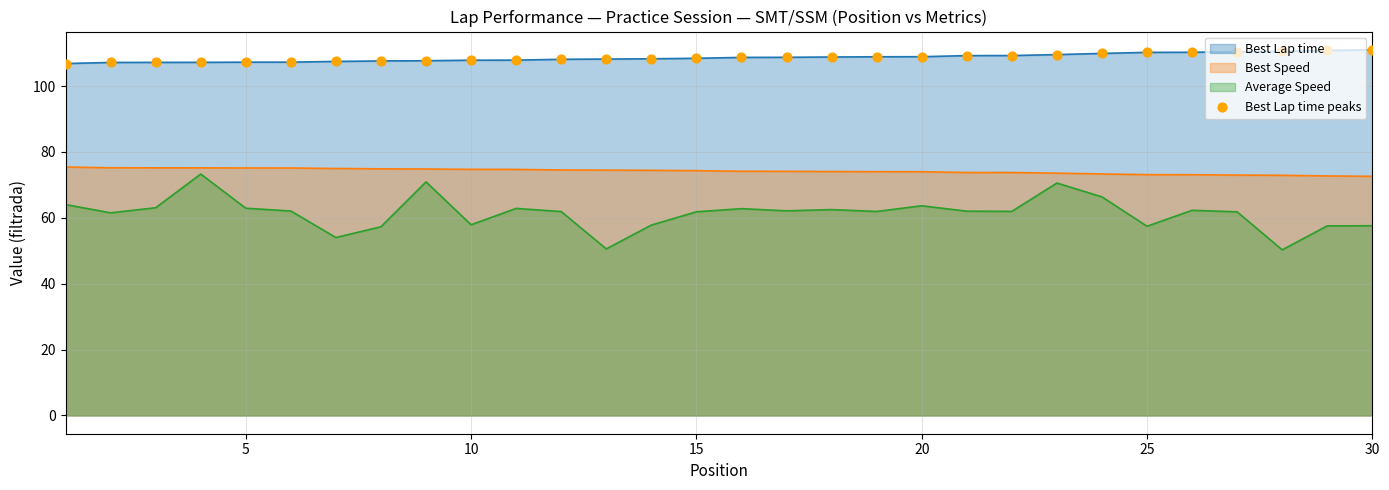

What is the minimum value shown in the chart?

50.3